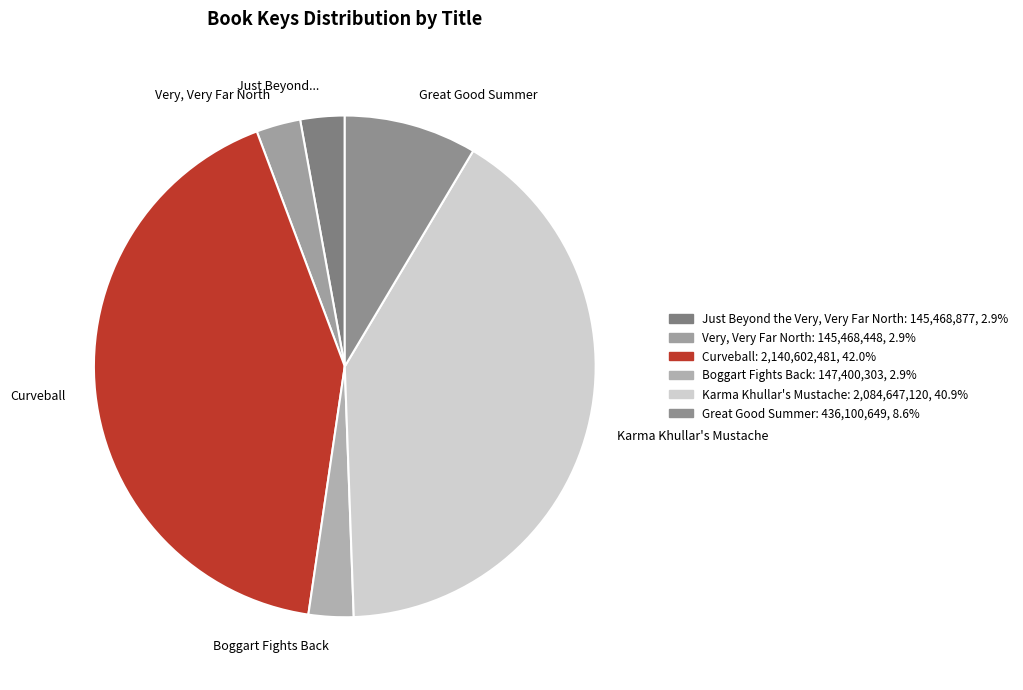

What is the ratio of the value at Curveball to the value at Great Good Summer?

4.9